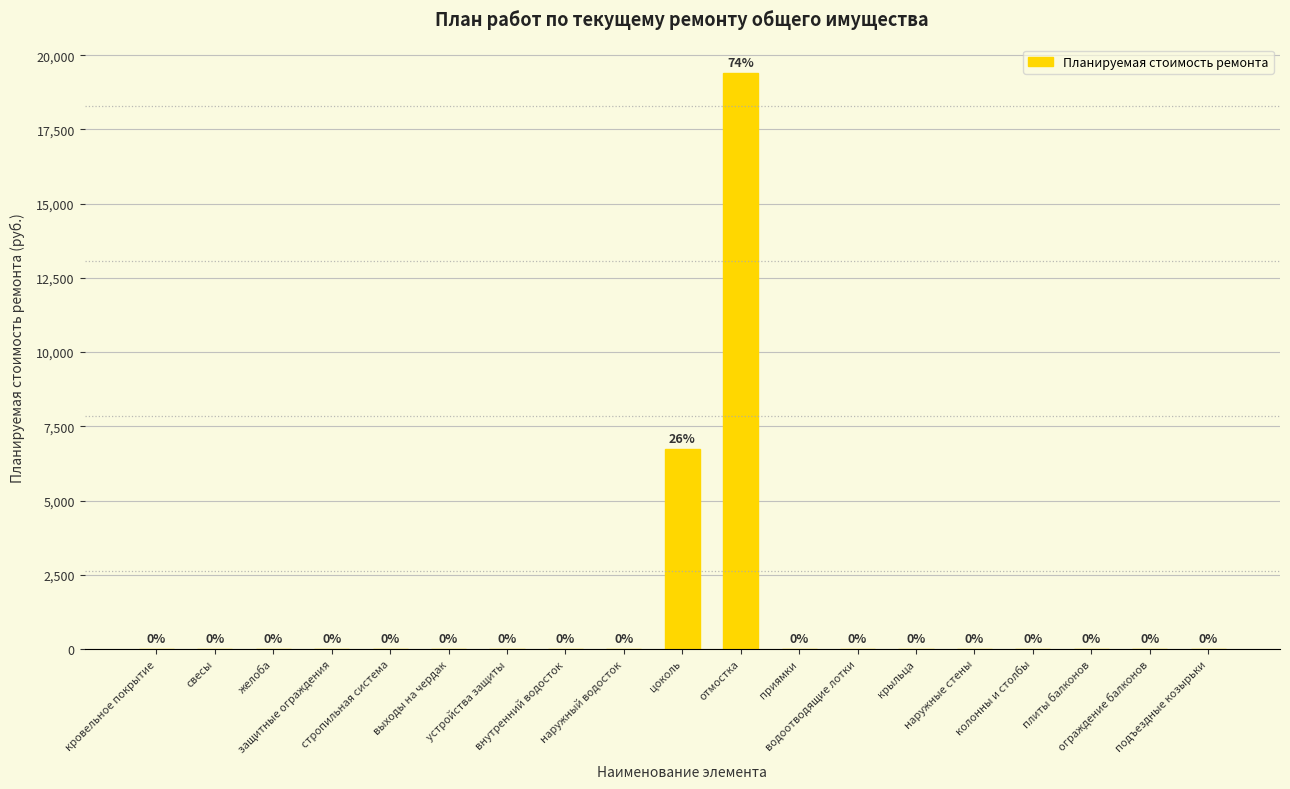

Are the bars horizontal?

No